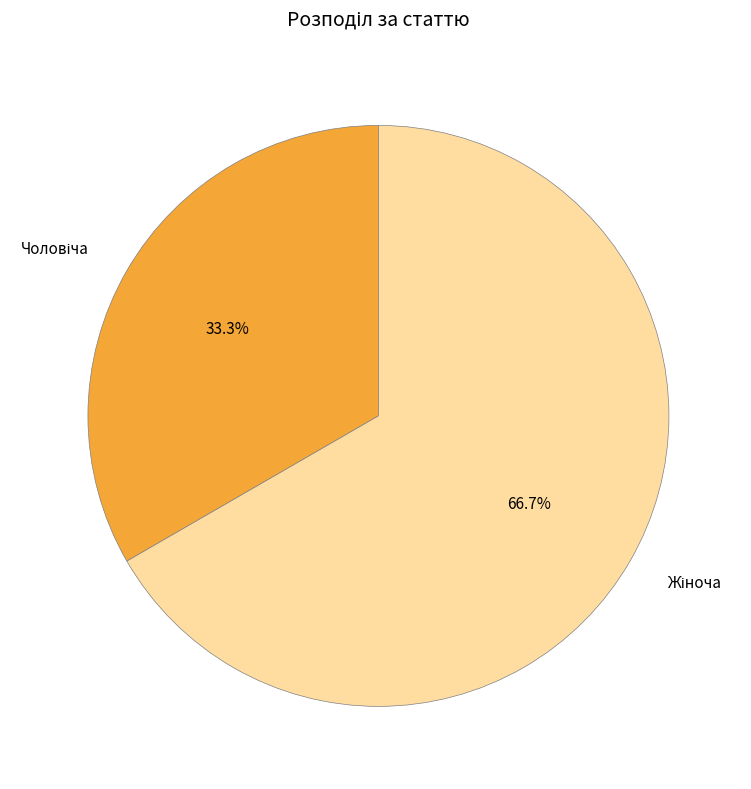

Is there a majority slice in this chart?

Yes